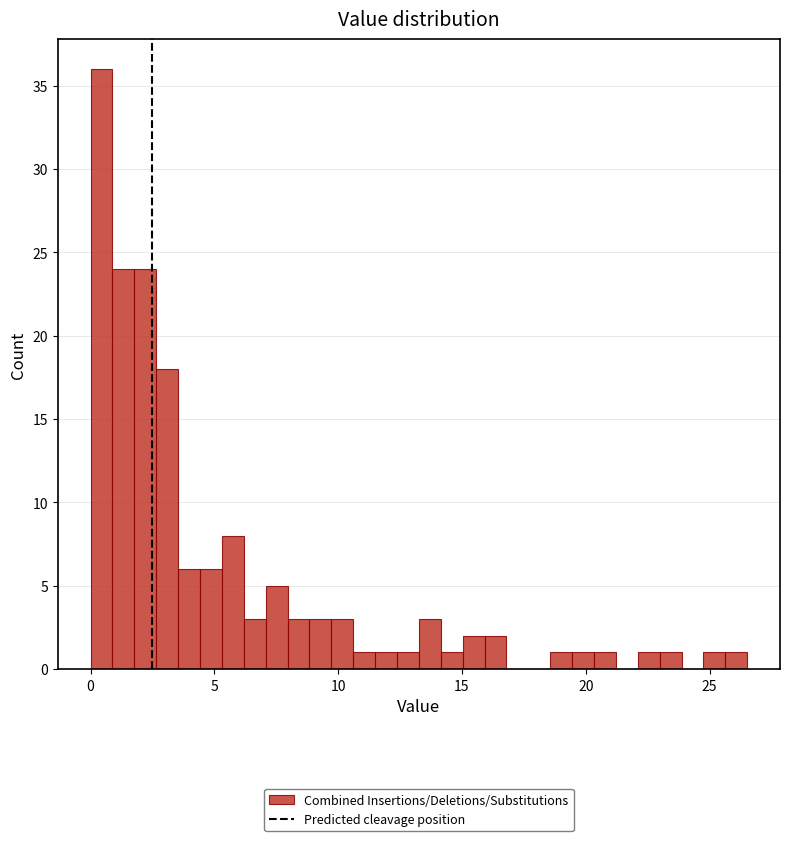

Read against the x-axis, roughly where is the centre of the tallest bar?

0.5